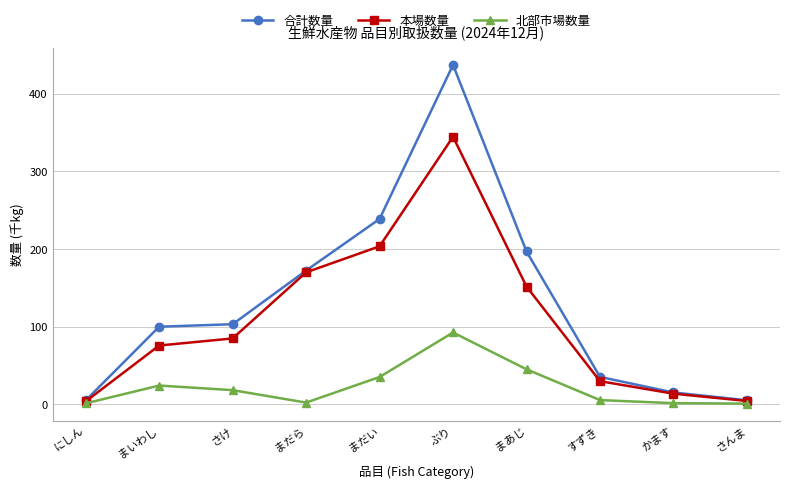

Is it true that 合計数量 equals 172.3 at まだら?

True